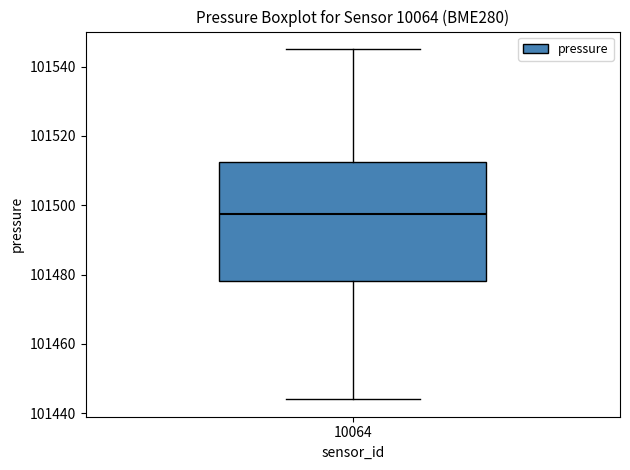

Read this box plot against the y-axis: the position of the median line, the range covered by the box, and the ends of both whiskers. The values are not printed on the chart, so give them approximately, as read against the axis.

median 101498, box 101478 to 101512, whiskers 101444 to 101546